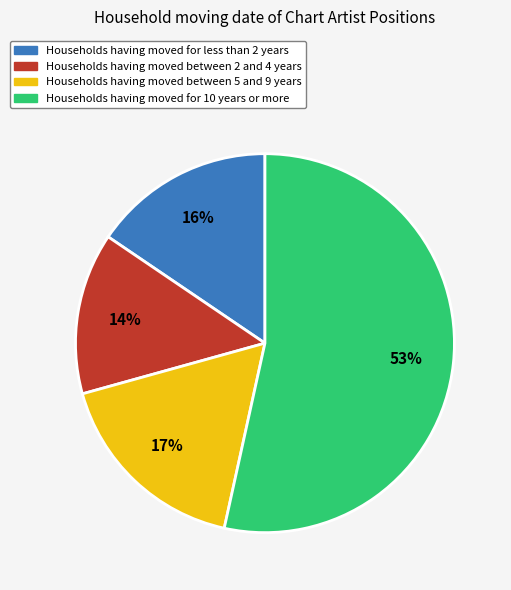

To the nearest percent, what is the average slice percentage?

25%